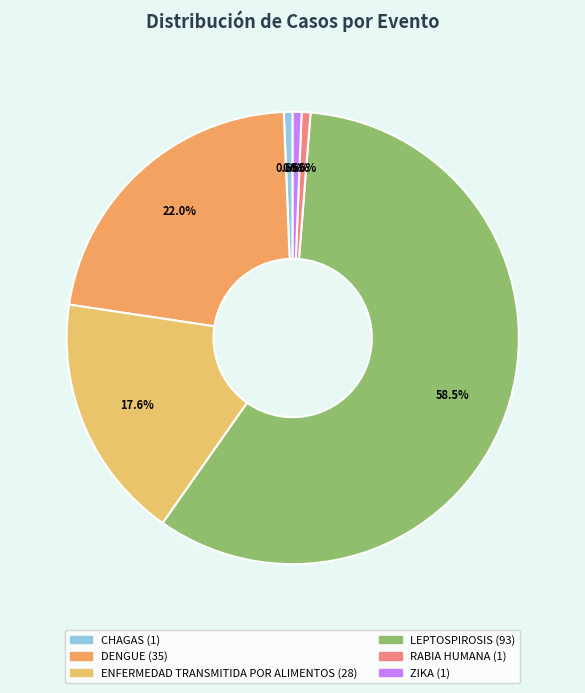

Between LEPTOSPIROSIS and DENGUE, which is larger?

LEPTOSPIROSIS